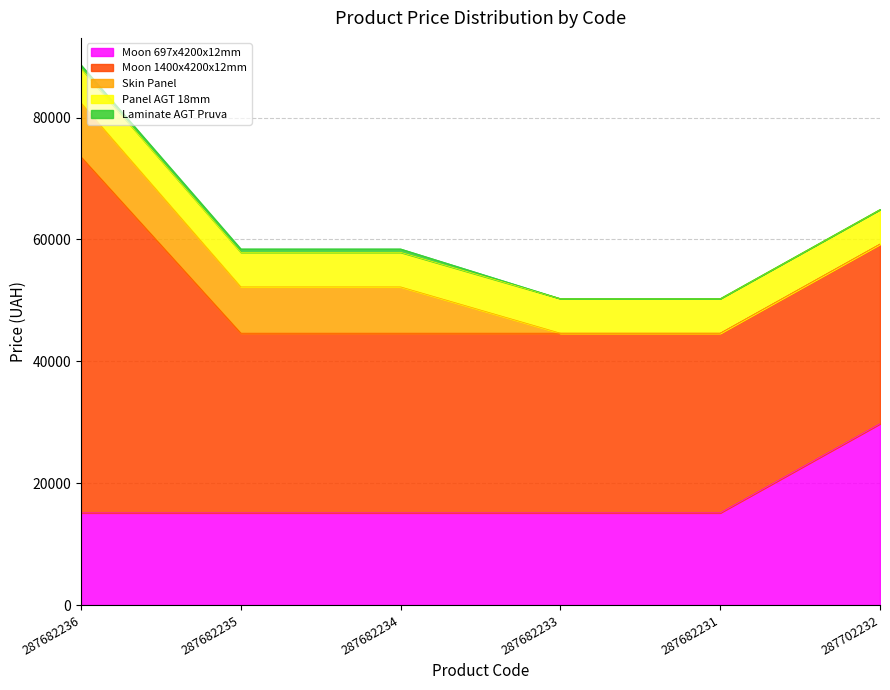

At which label is Laminate AGT Pruva closest to 281?

287682233